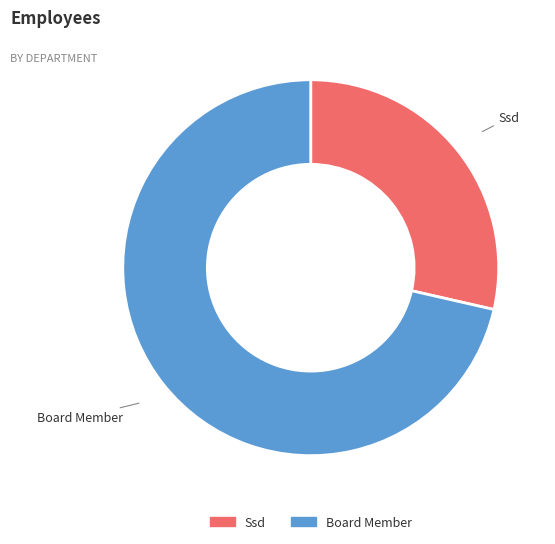

Which category accounts for the majority?

Board Member